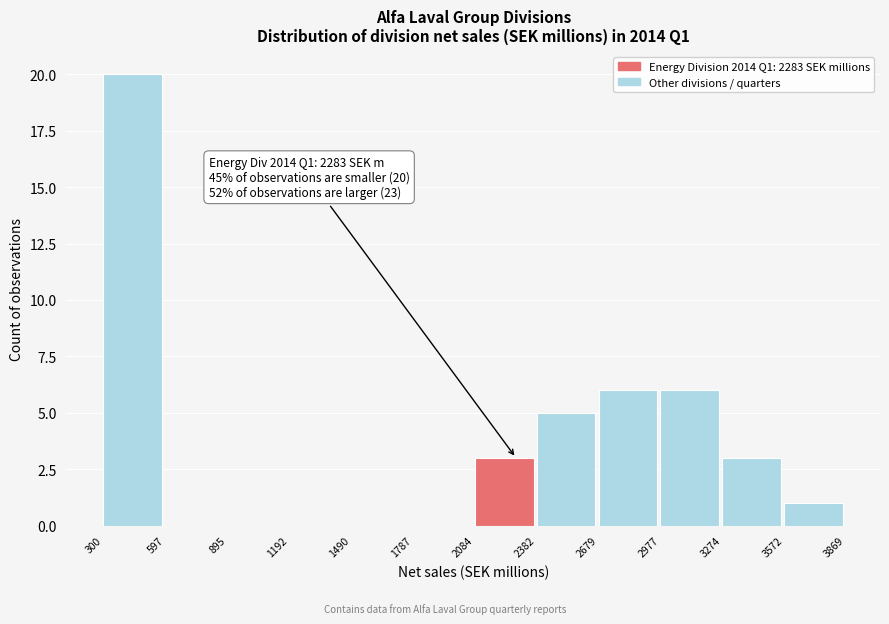

Which range on the x-axis has the tallest bar?

300 to 597